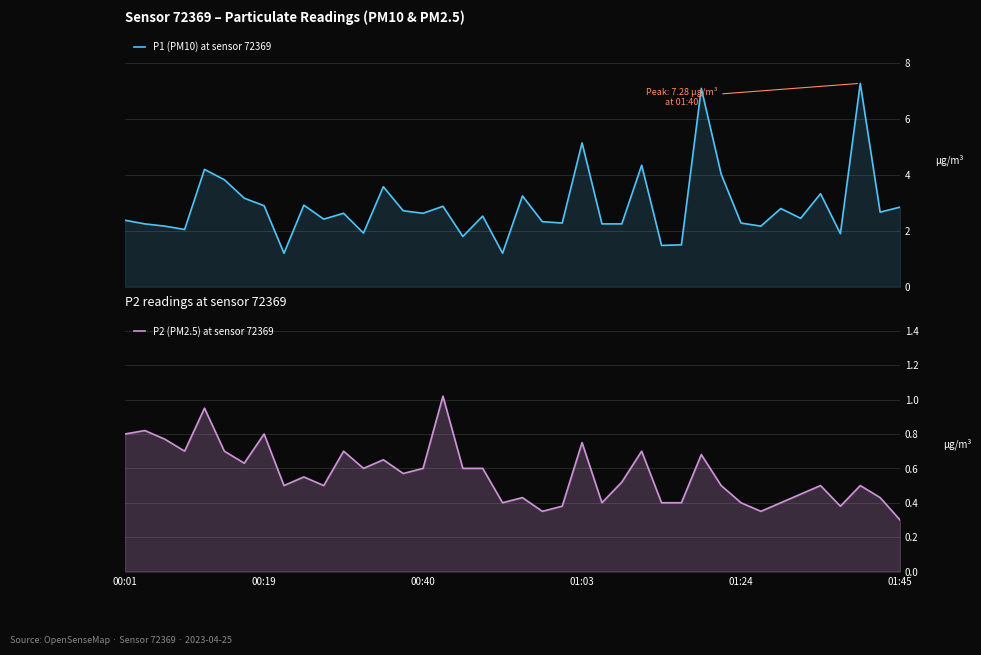

At which label does P2 (PM2.5) at sensor 72369 reach its minimum?

01:45